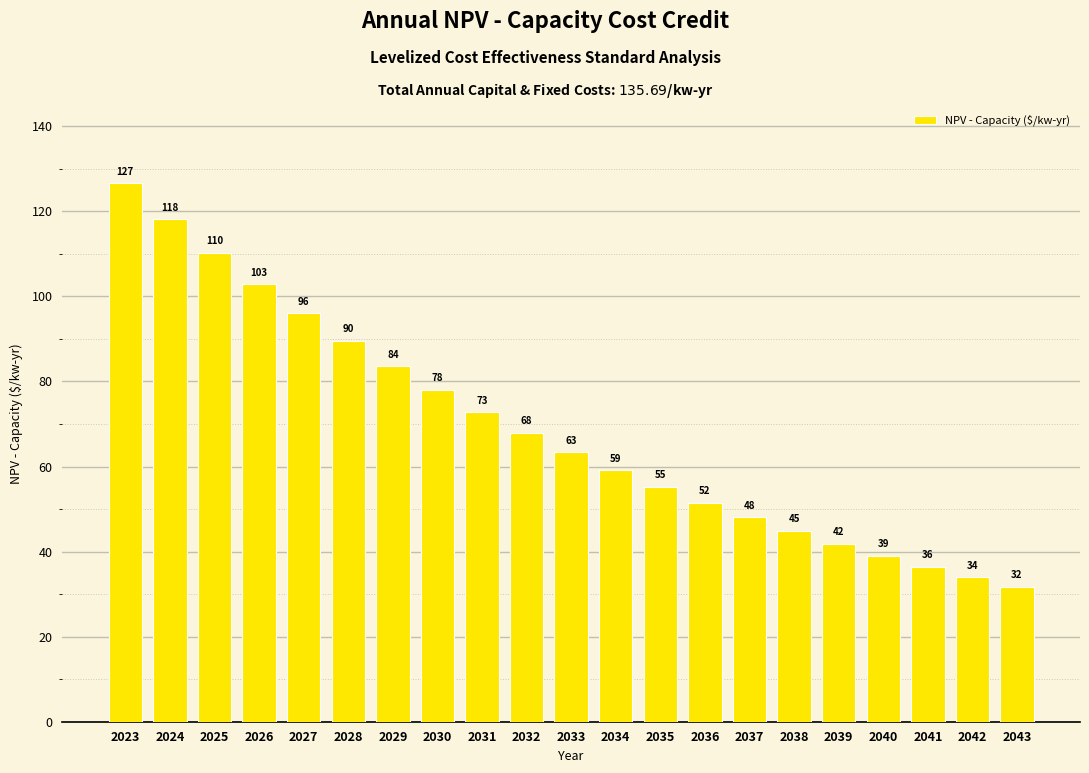

How many categories are shown in the chart?

21